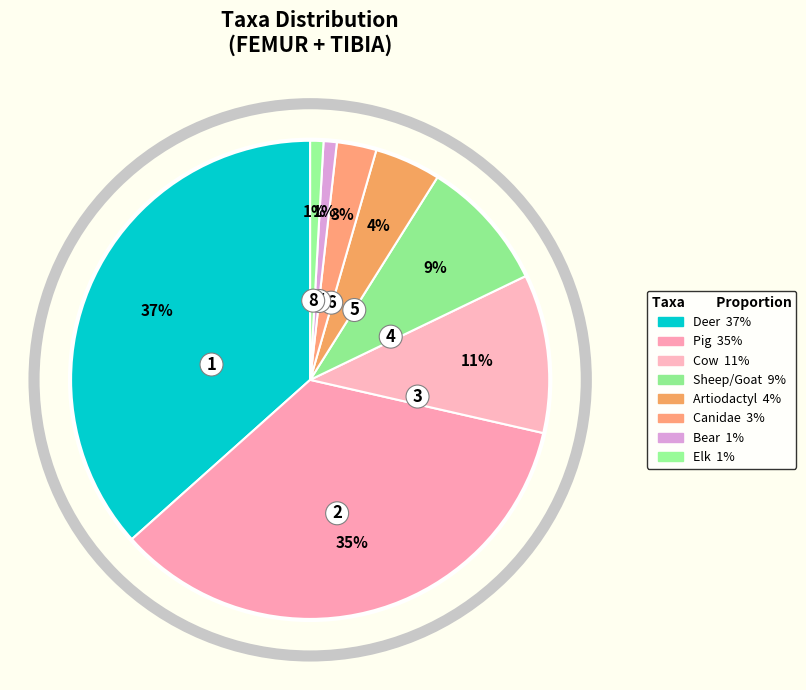

Which category has the biggest portion of the pie?

Deer